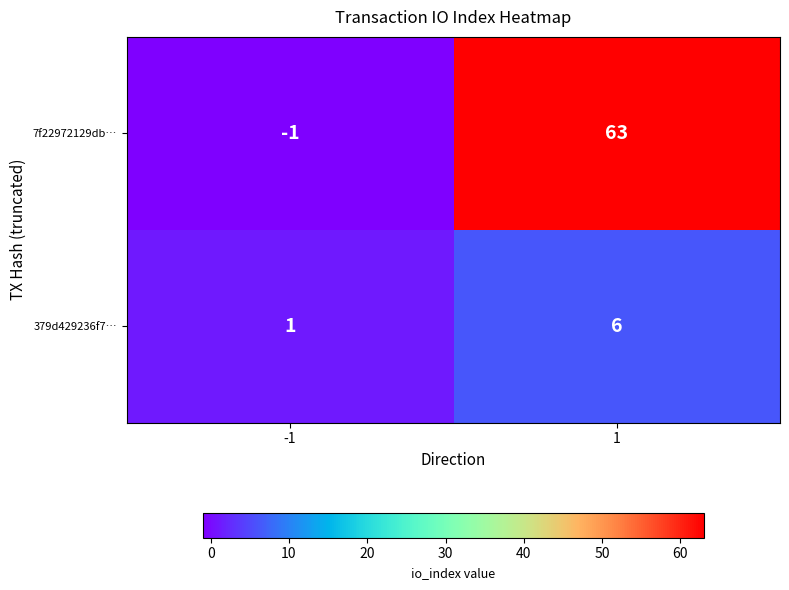

What is the average value of the 7f22972129db… series?

31